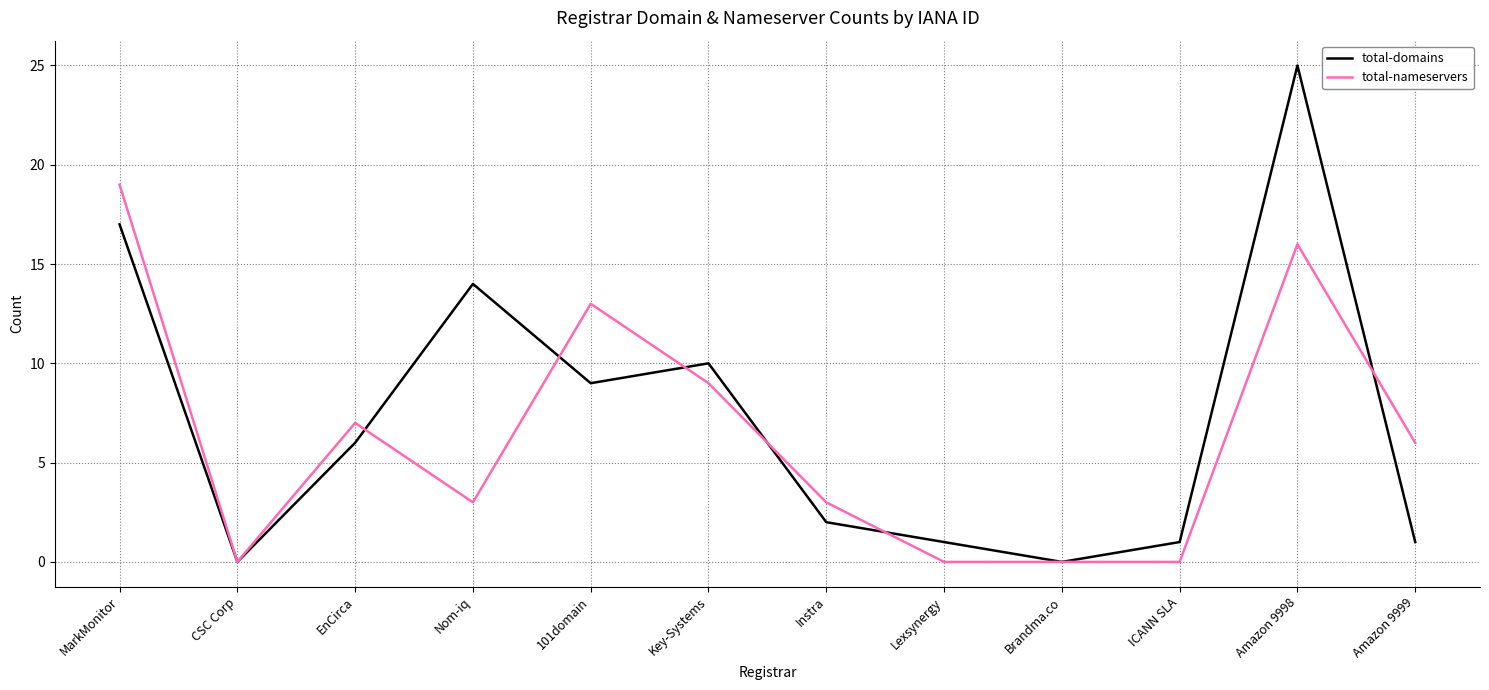

At which category is the sum across all series the highest?

Amazon 9998